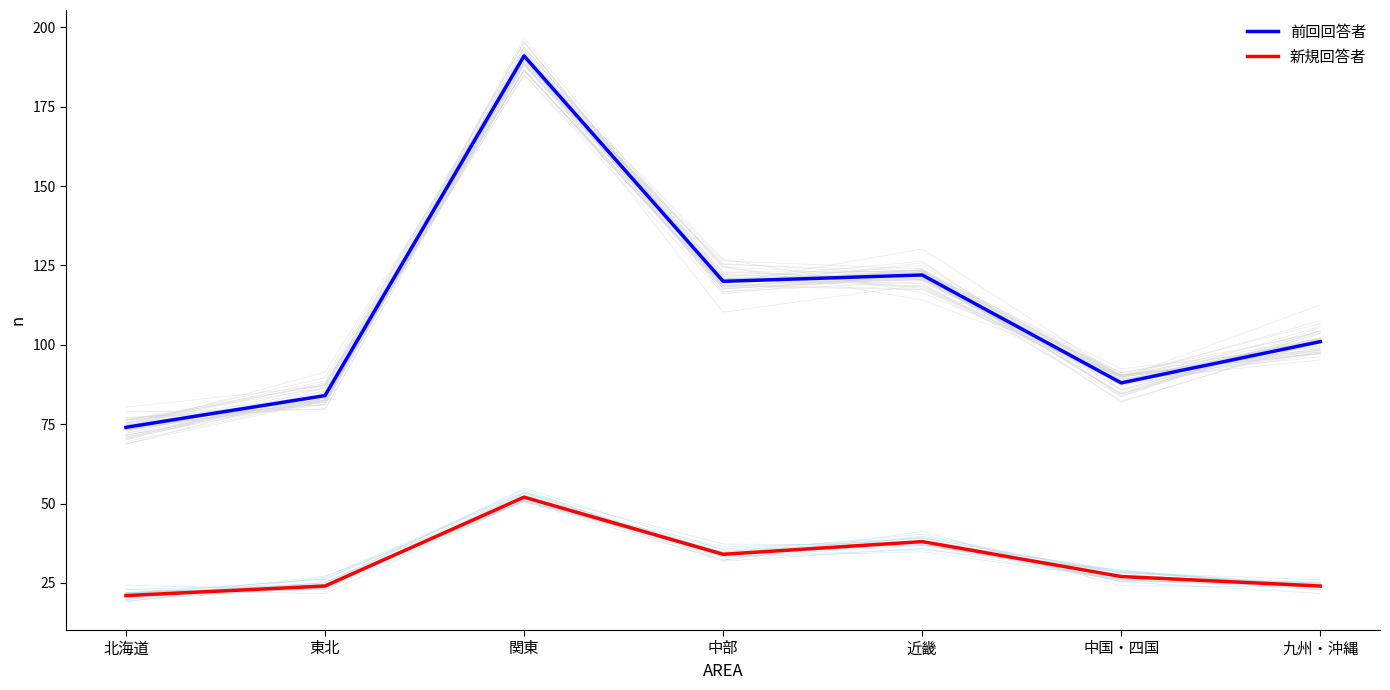

At which category is the sum across all series the highest?

関東